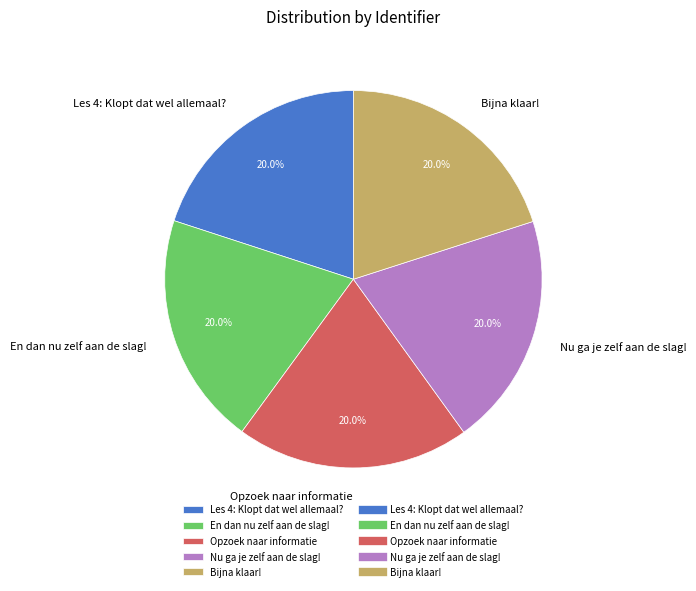

The Bijna klaar! slice represents 20% of the pie. True or false?

True